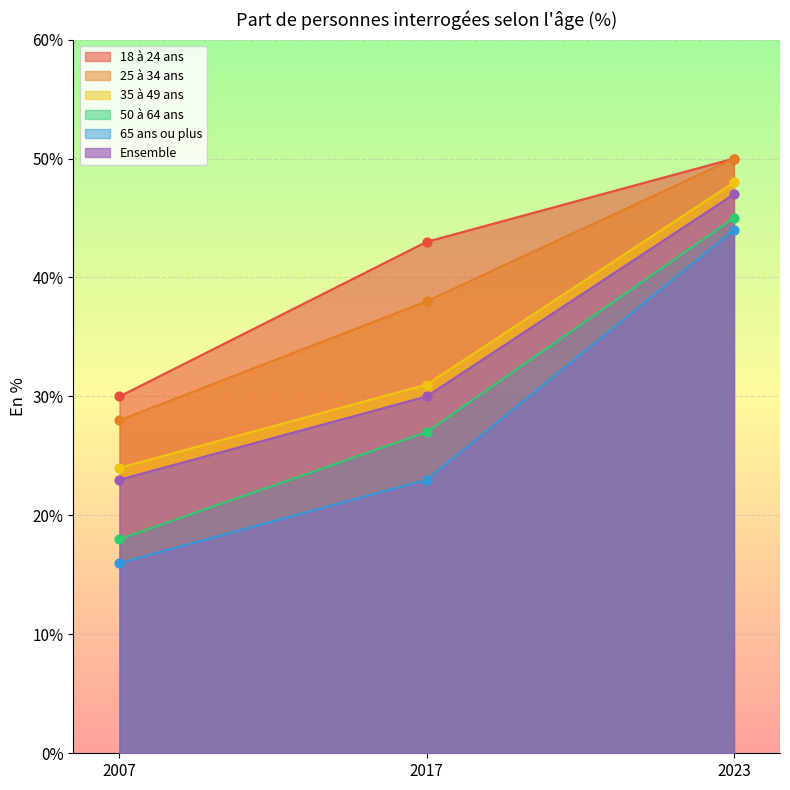

Which series has the largest Y range (max minus min)?

65 ans ou plus